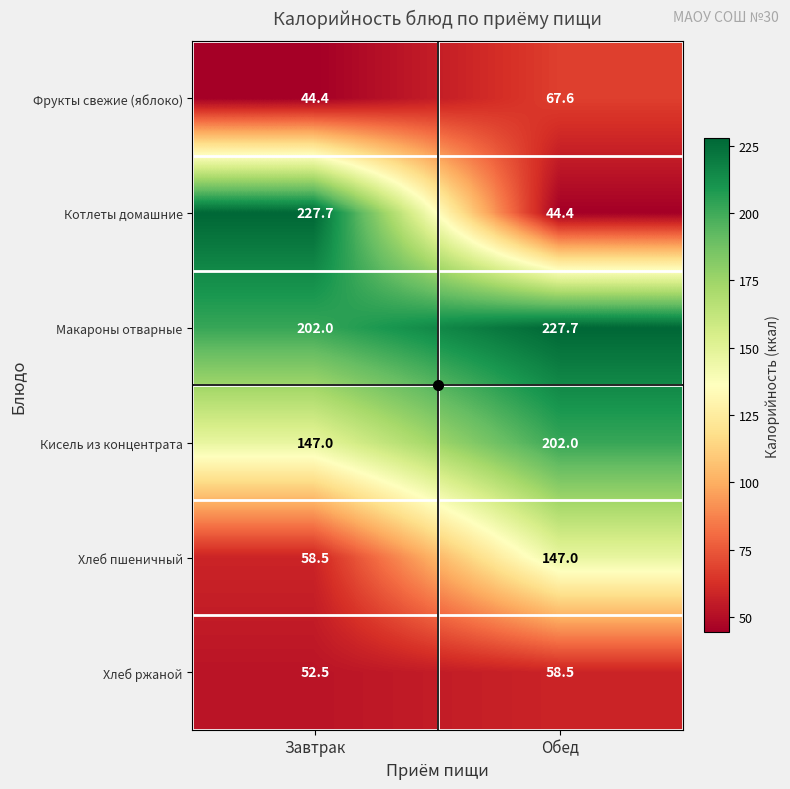

What is the smallest value displayed?

44.4